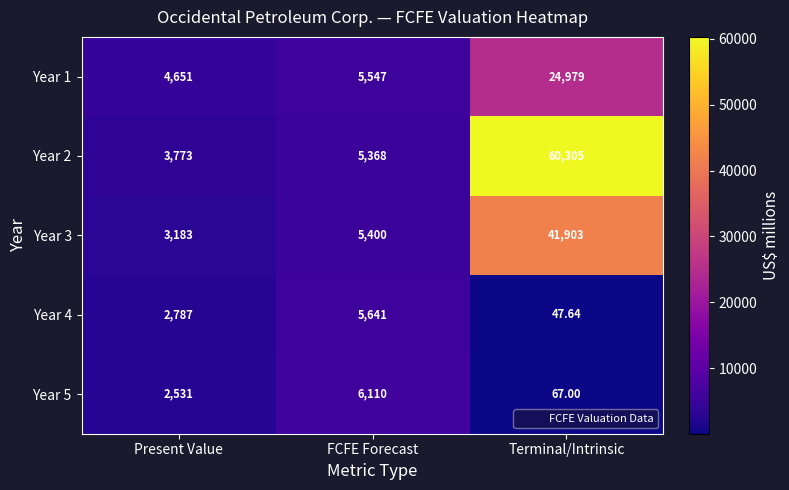

List the labels in order of Year 1 value, smallest first.

Present Value, FCFE Forecast, Terminal/Intrinsic